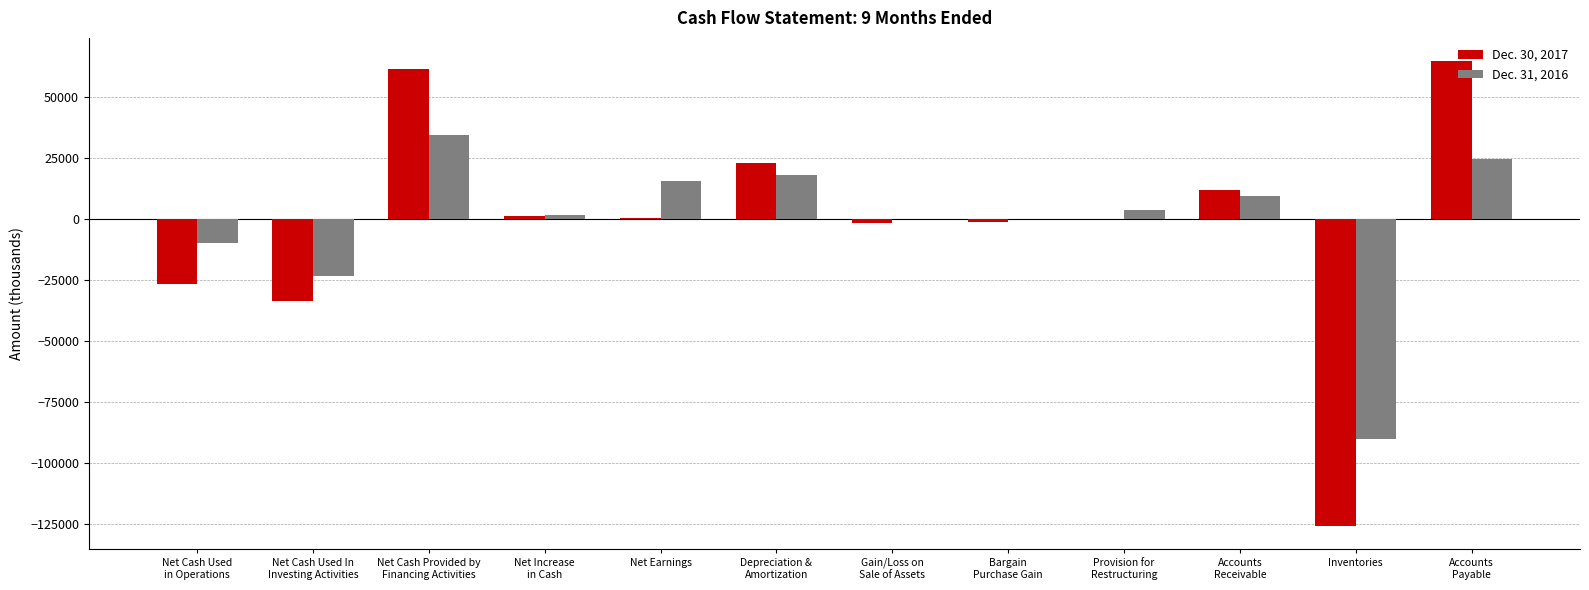

How many data points does each series have?

12